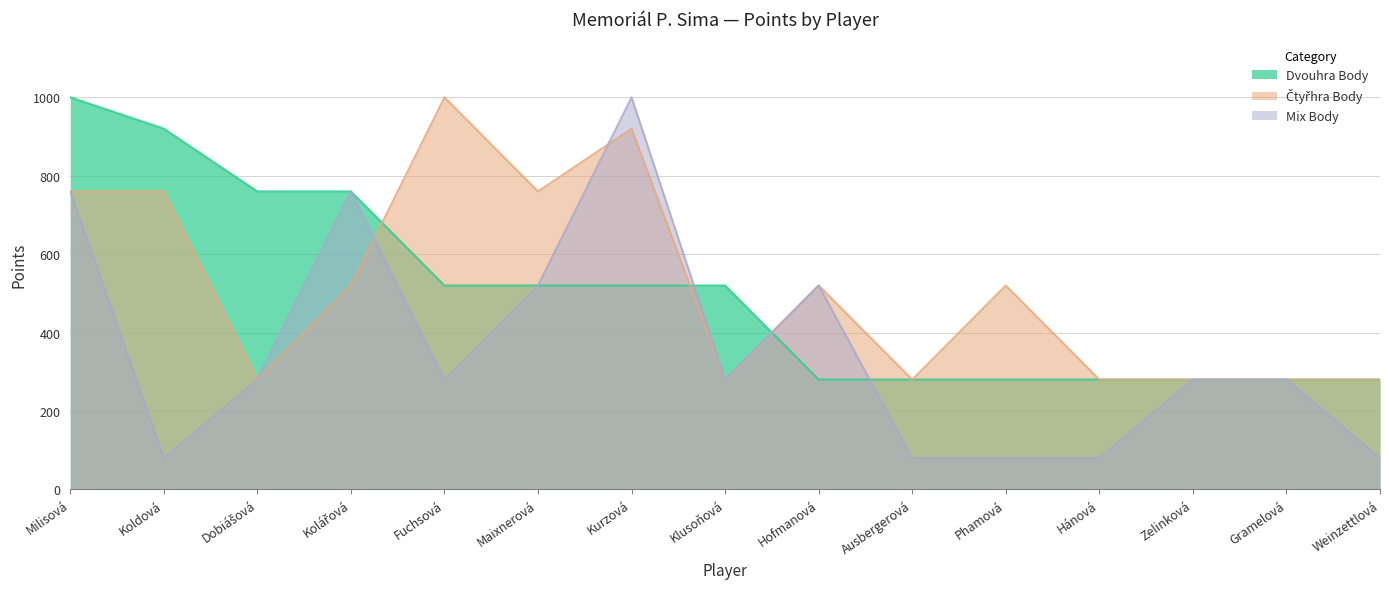

The value of Dvouhra Body at Koldová is 1497. True or false?

False